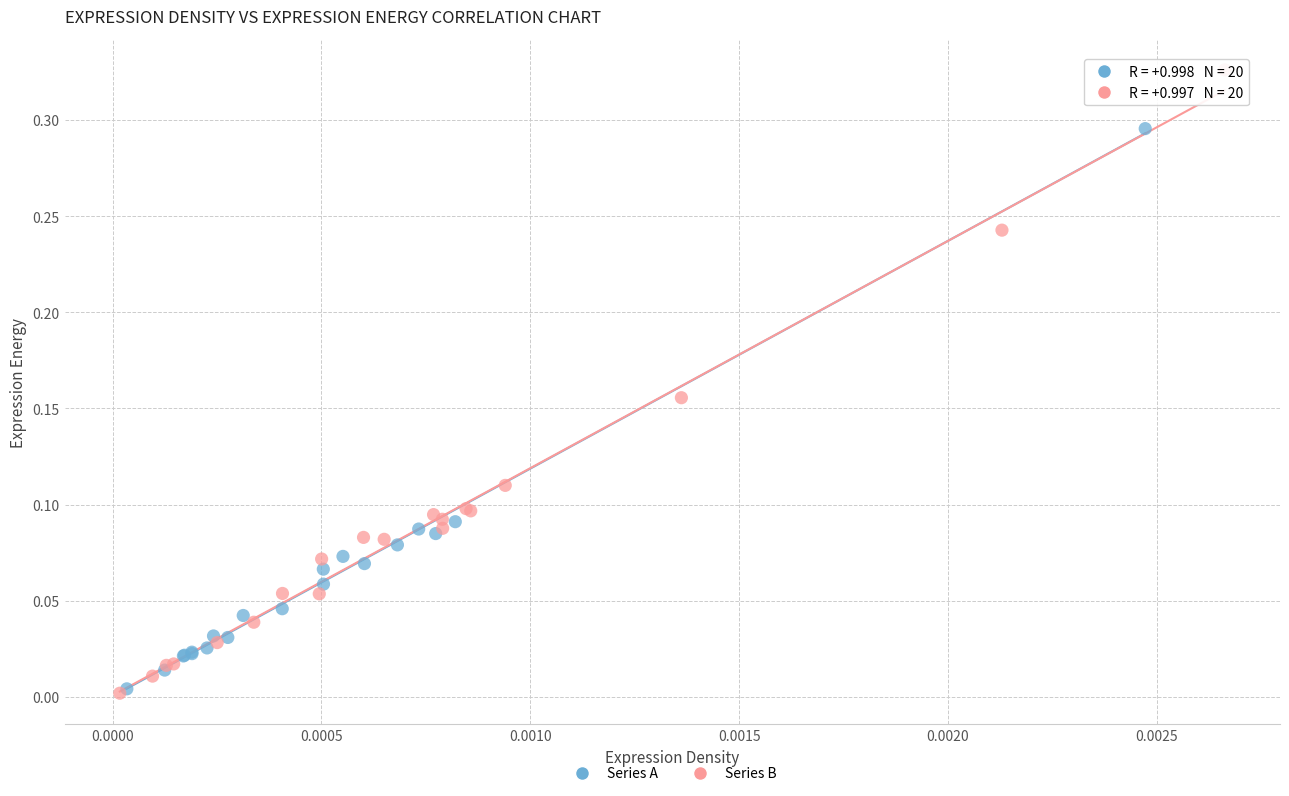

What are all the series names shown in the legend?

Series A, Series B